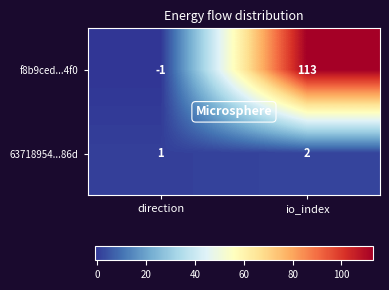

How many categories are shown in the chart?

2